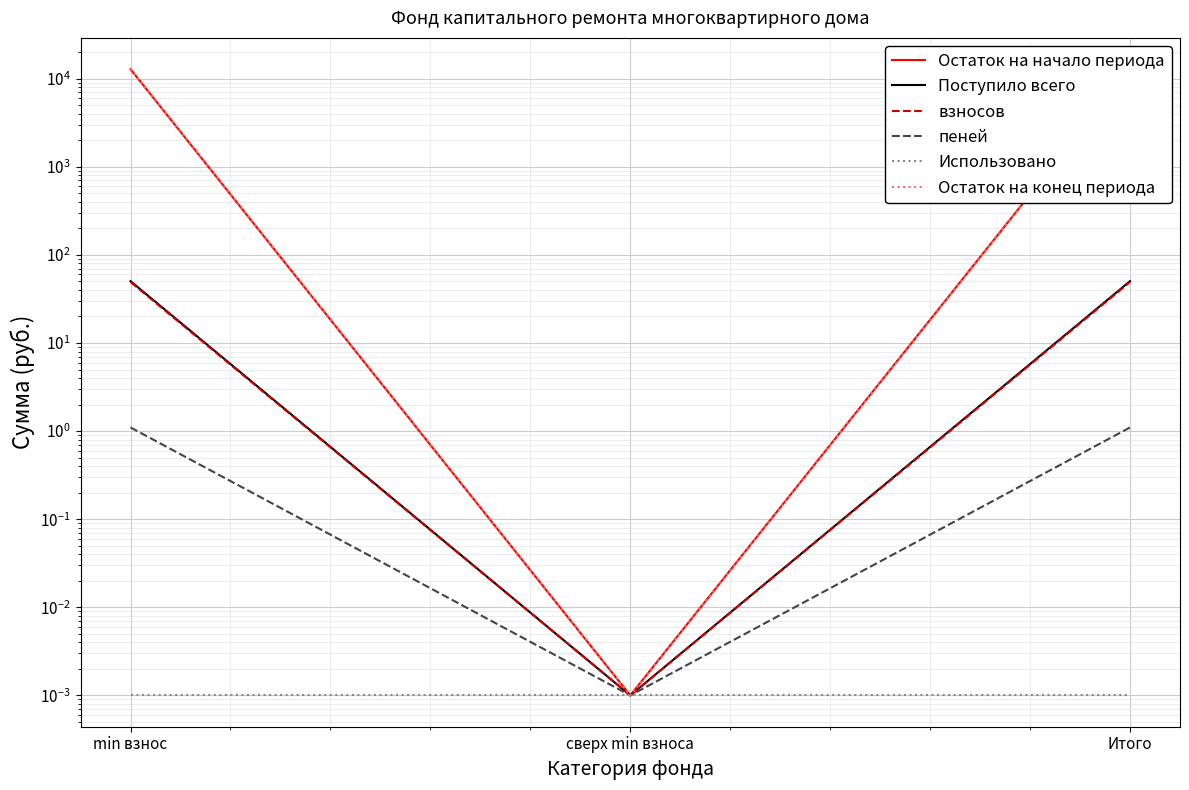

The Использовано series shows 0.0 at сверх min взноса. True or false?

False